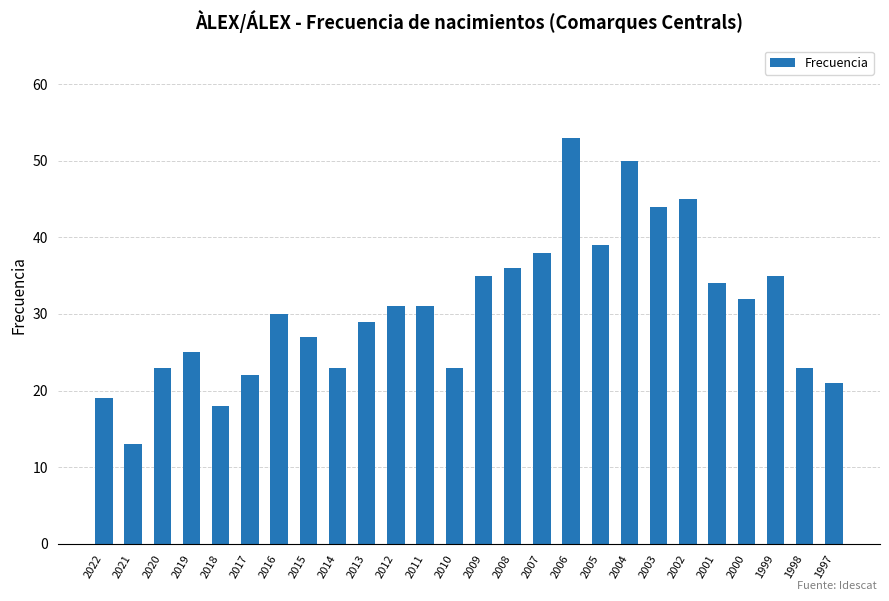

Which has a higher value, 2017 or 2011?

2011